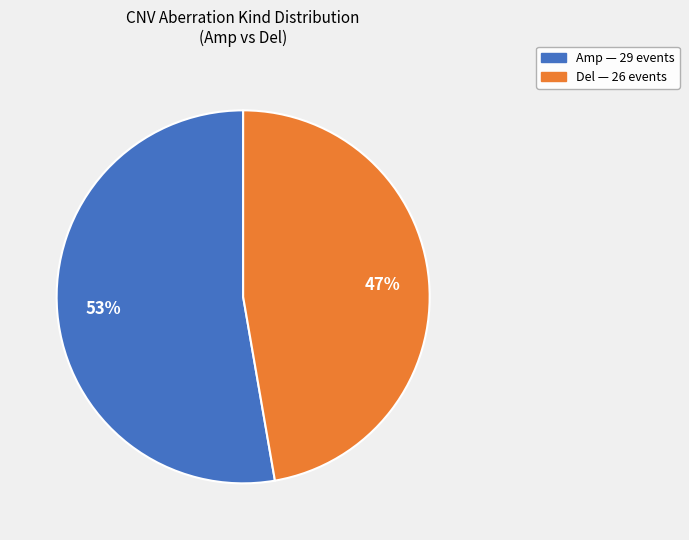

To the nearest percent, what percentage of the pie is Amp?

53%